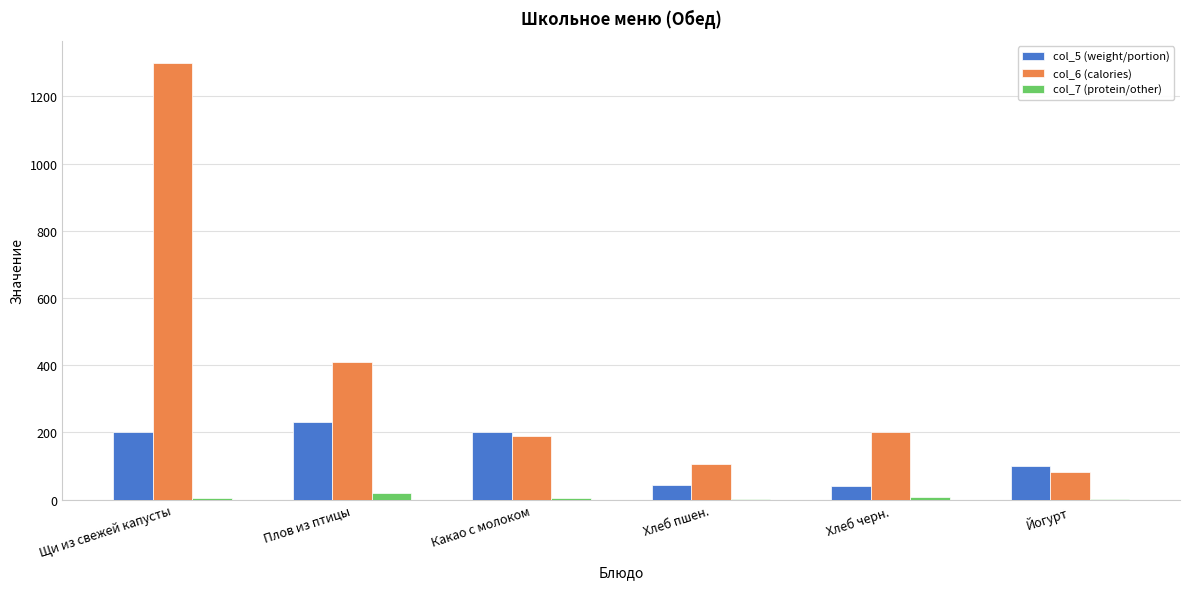

At which label does col_6 (calories) reach its peak?

Щи из свежей капусты